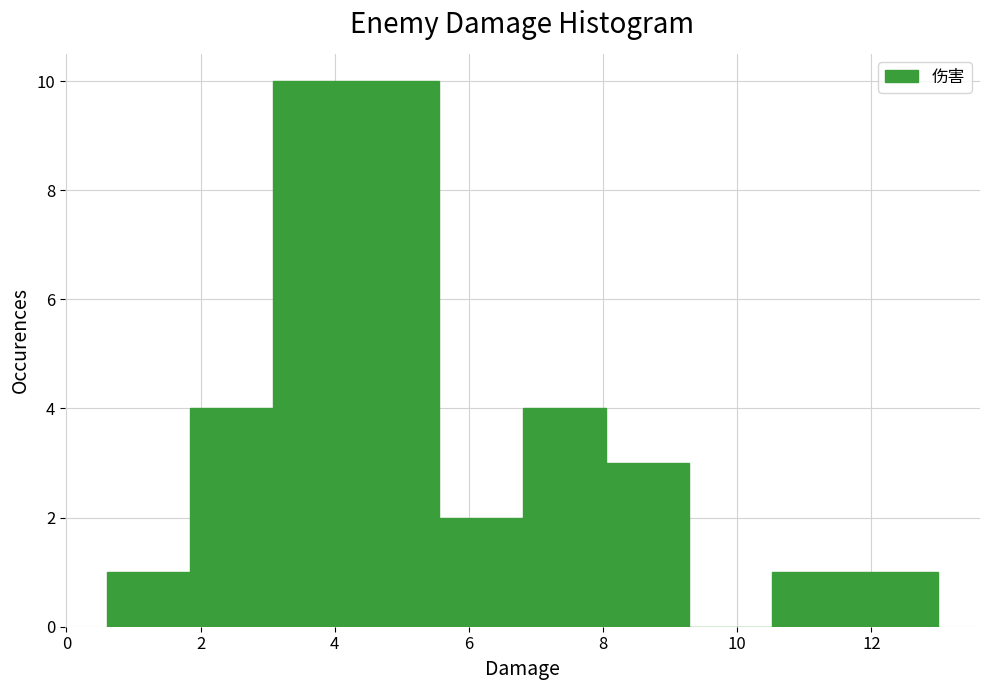

How tall is the bar that spans 4.32 to 5.56 on the x-axis? Neither the bar edges nor the heights are printed on the chart, so give them approximately, as read against the axes.

10